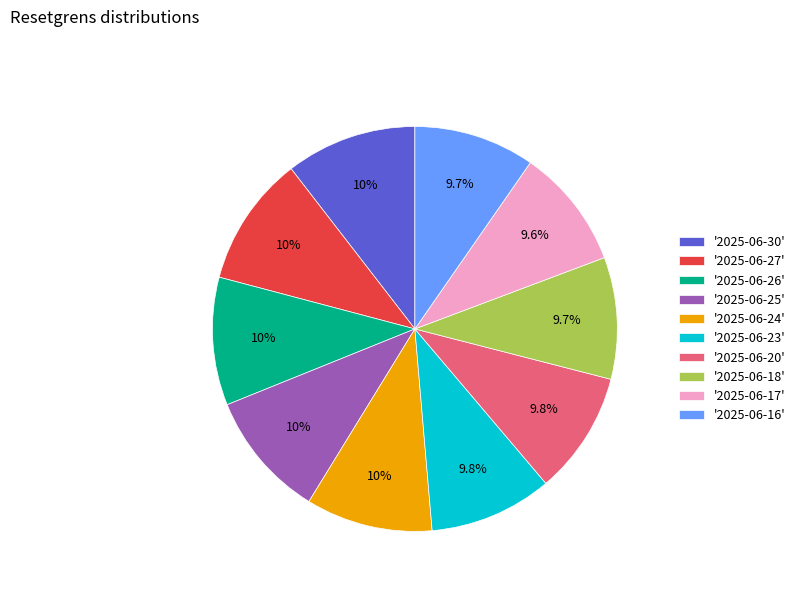

Combined, do '2025-06-27' and '2025-06-17' account for over 50%?

No